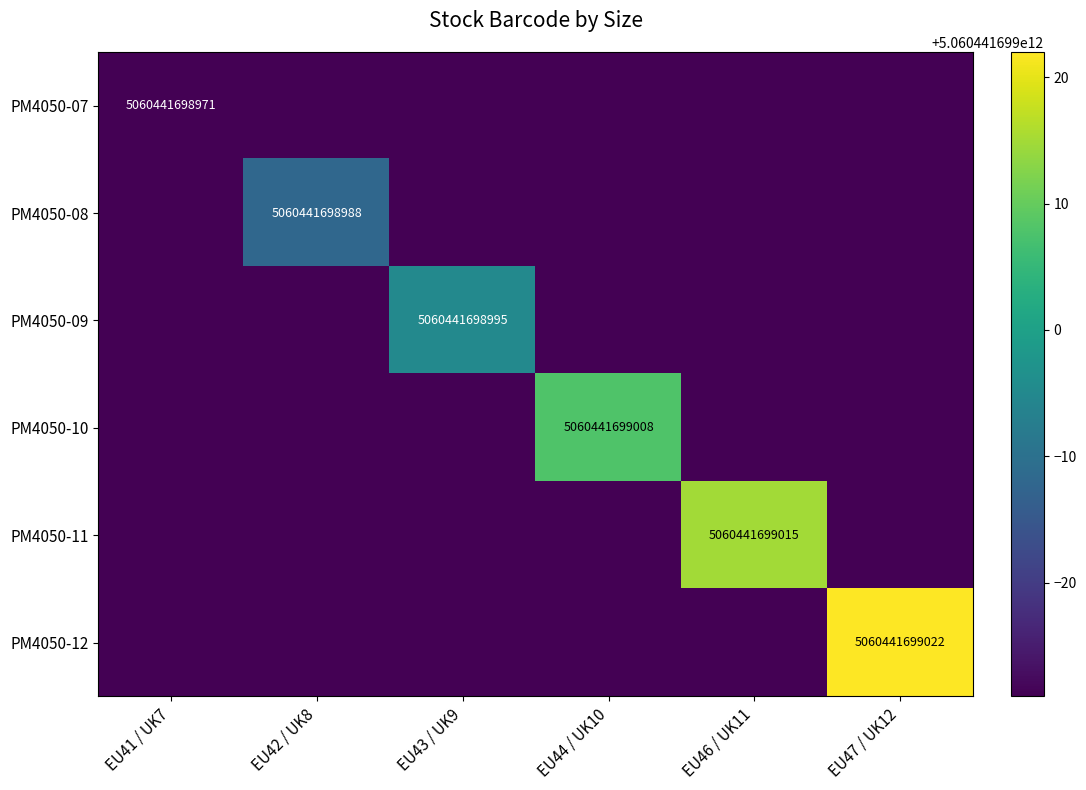

The PM4050-11 series shows 5060441699015 at EU46 / UK11. True or false?

True